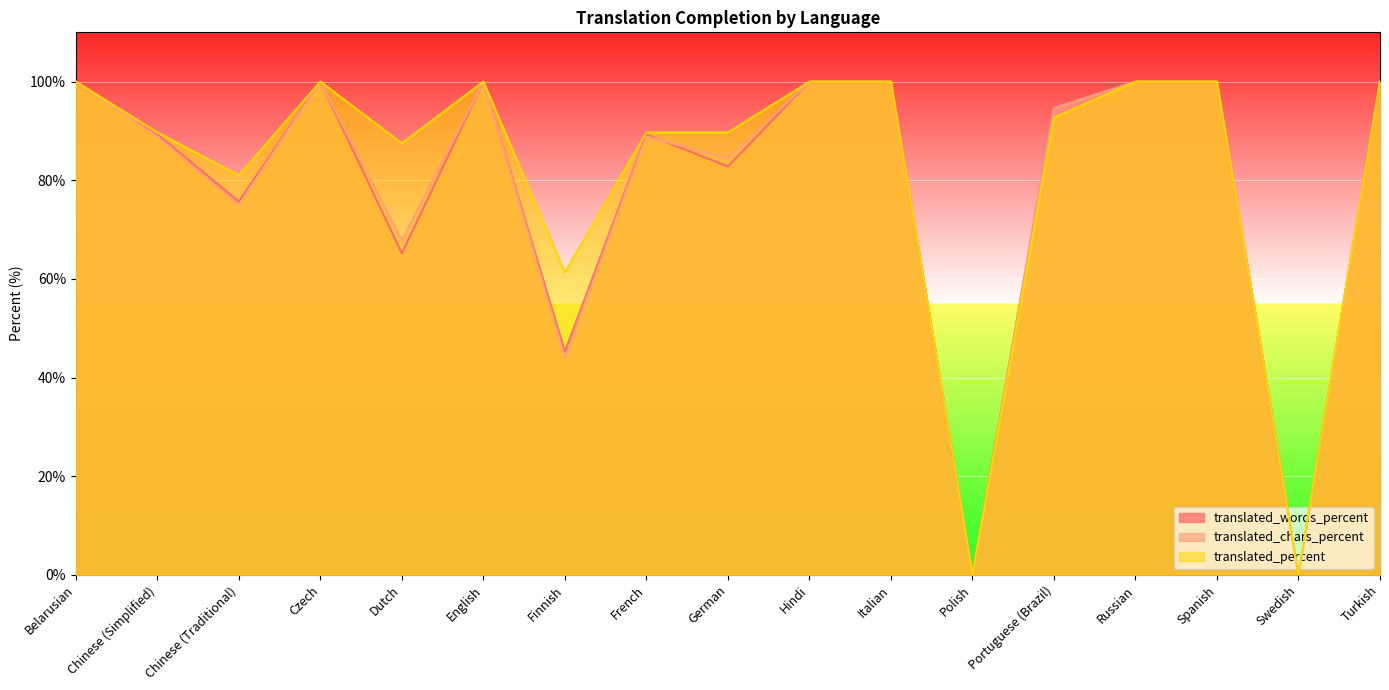

How many data points does each series have?

17